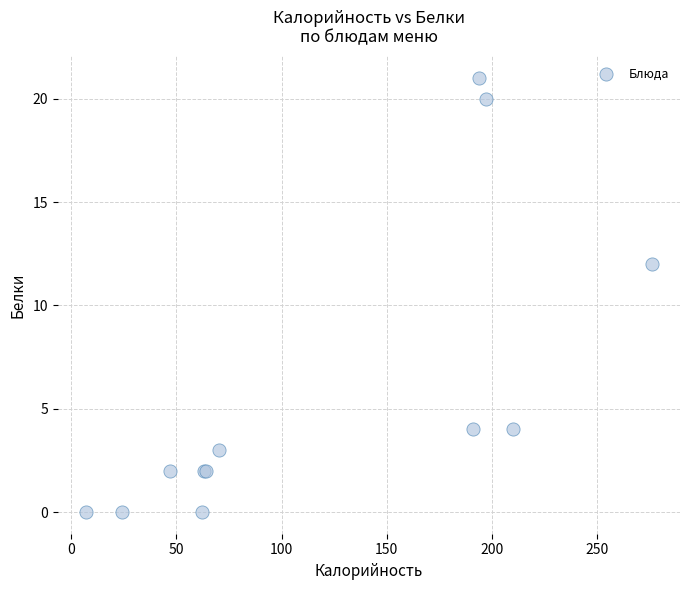

What Y value in the scatter plot is closest to 10?

12